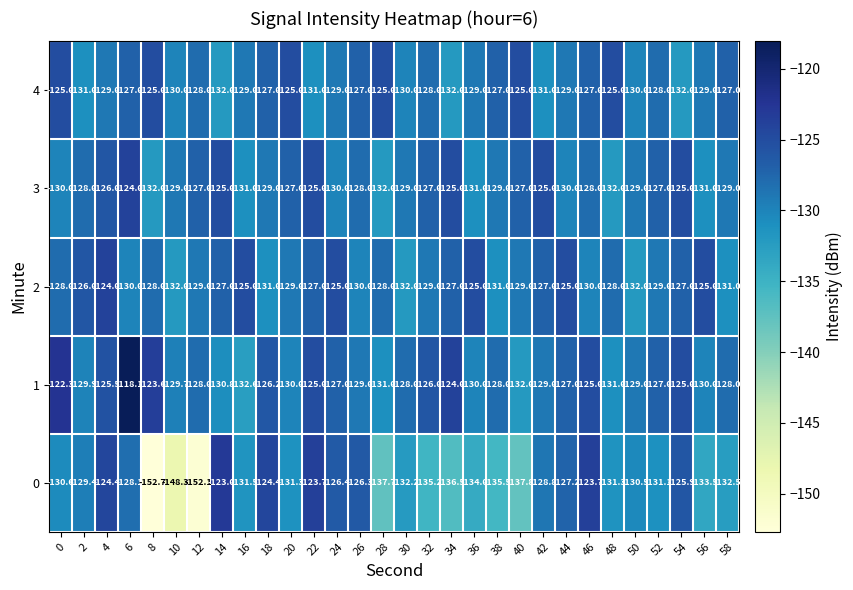

At 0, list the series in order from smallest to largest.

0, 3, 2, 4, 1